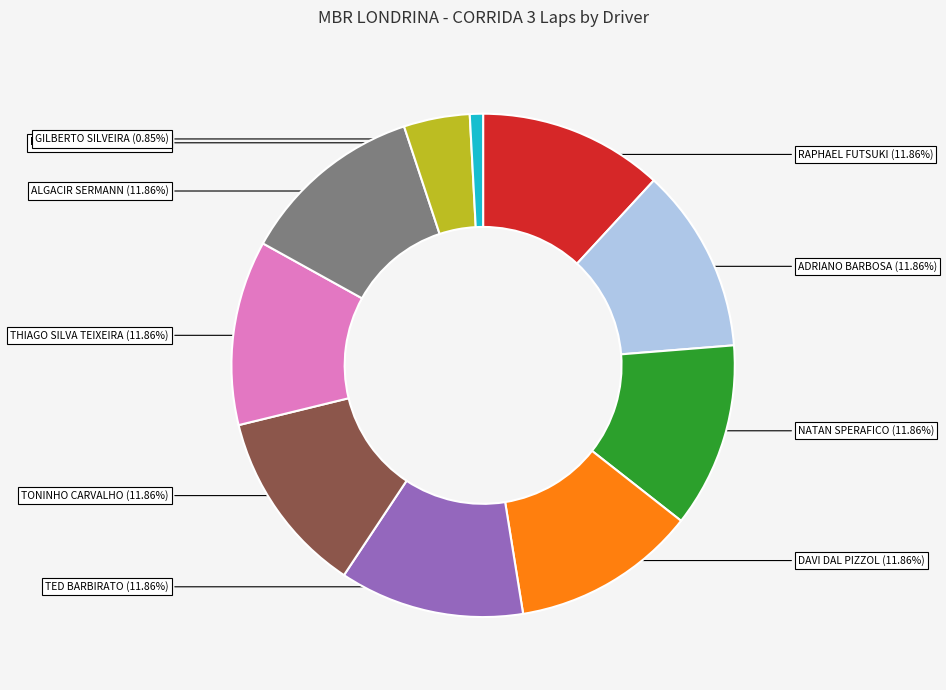

Combined, what portion of the pie is NATAN SPERAFICO and THIAGO SILVA TEIXEIRA?

23.7%